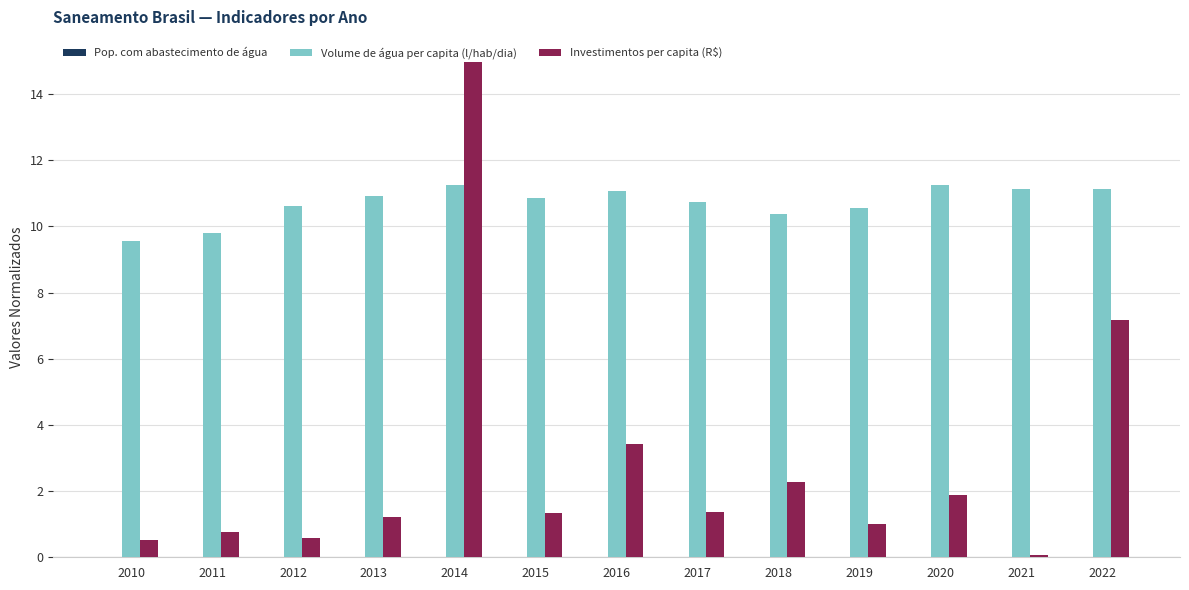

At which category does the chart reach its peak across all series?

2014